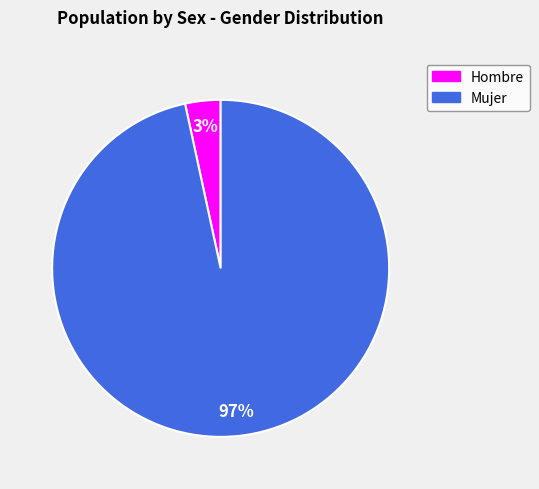

True or false: Mujer accounts for 97% of the total.

True